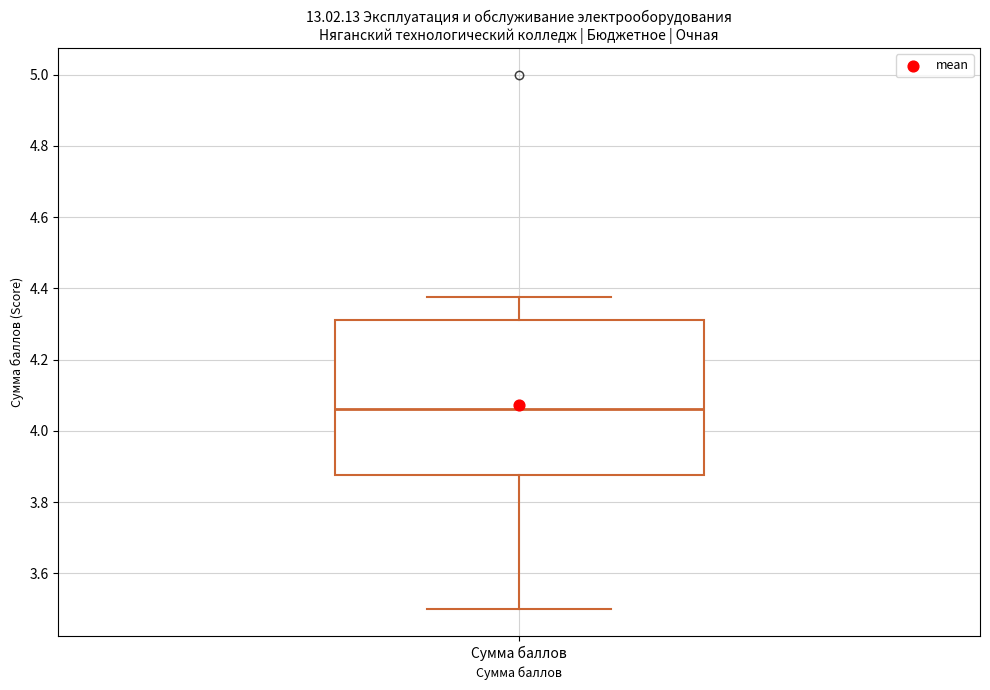

Transcribe this box plot: give where the median line is, the range the box spans, and where the two whiskers end, as read against the y-axis. The values are not printed on the chart, so give them approximately, as read against the axis.

median 4.06, box 3.88 to 4.32, whiskers 3.50 to 4.38